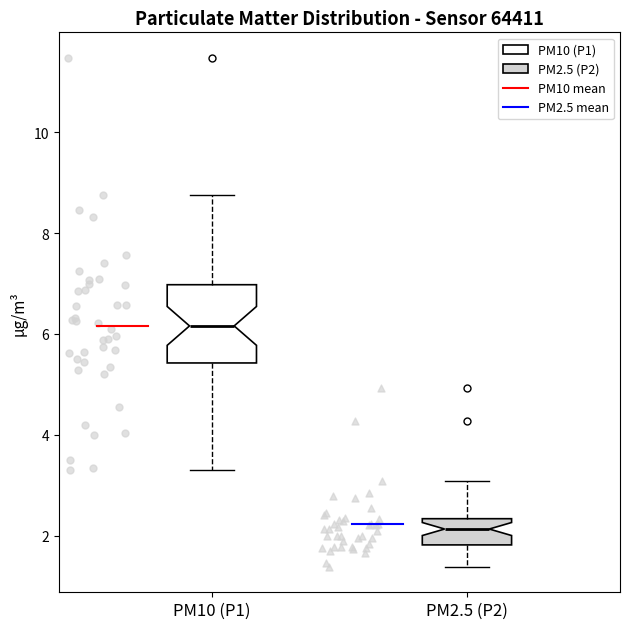

Comparing the boxes themselves (not the whiskers), which one is the tallest?

PM10 (P1)